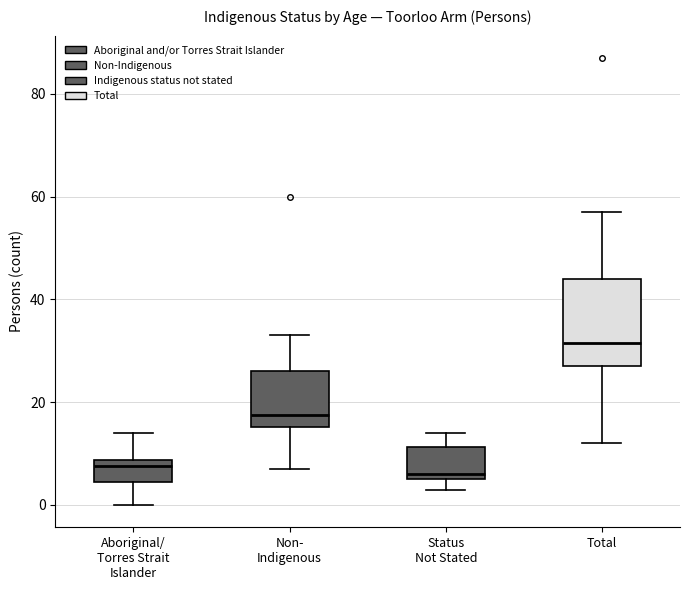

Which box's median line is the highest?

Total